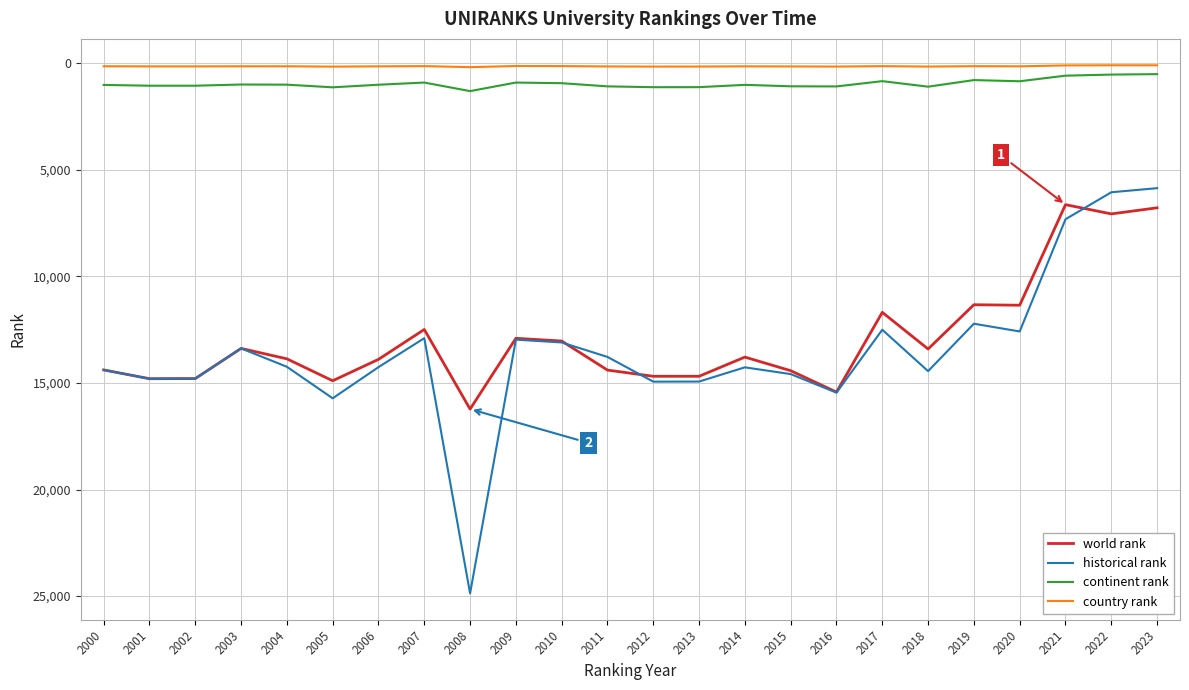

True or false: world rank has a value of 15425.0 at 2016.

True